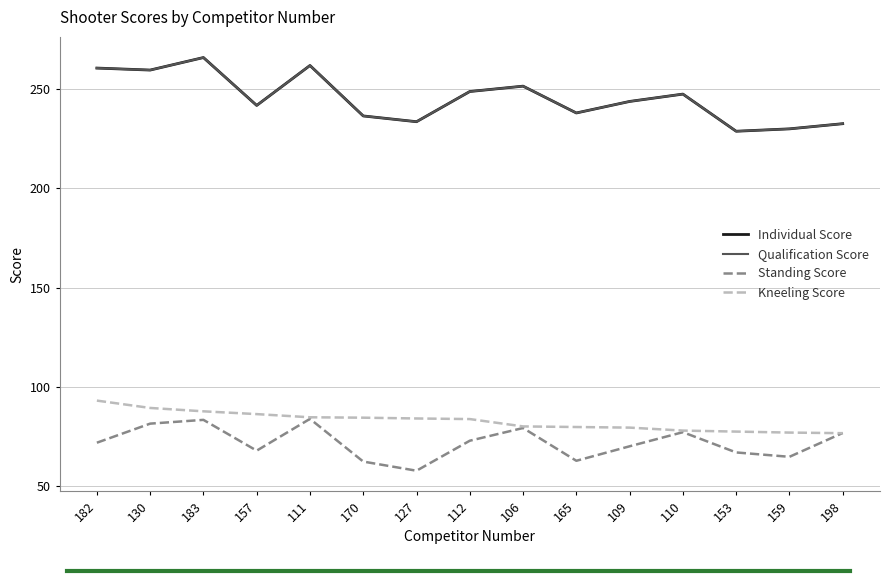

Which category has the lowest value across all series?

127